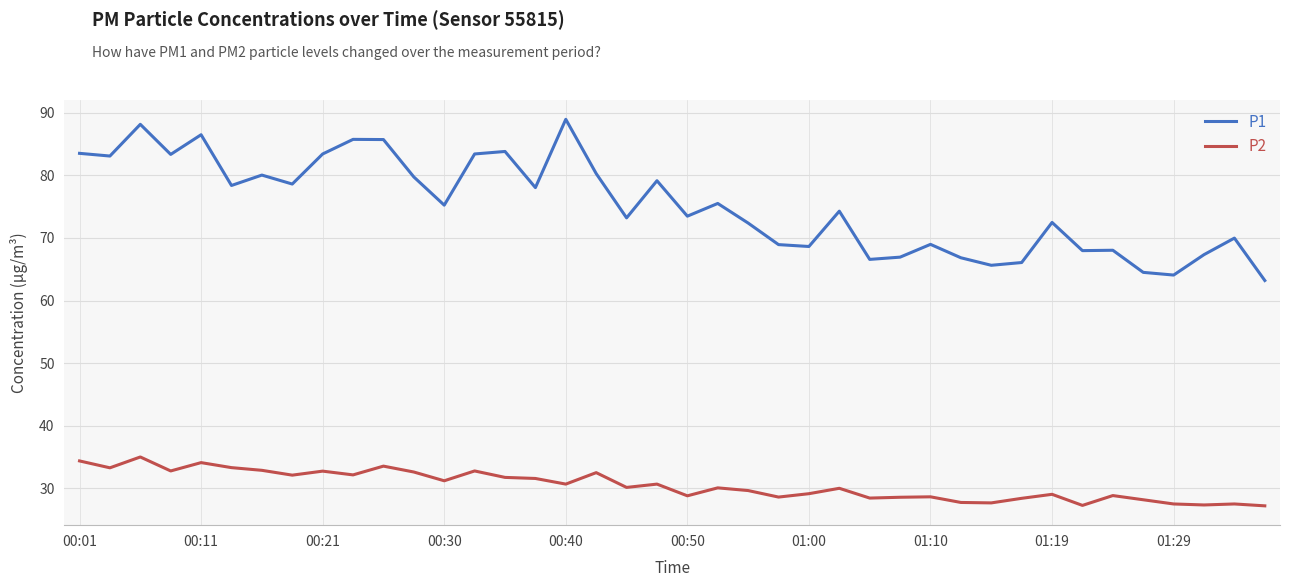

Which series has the widest spread of values?

P1